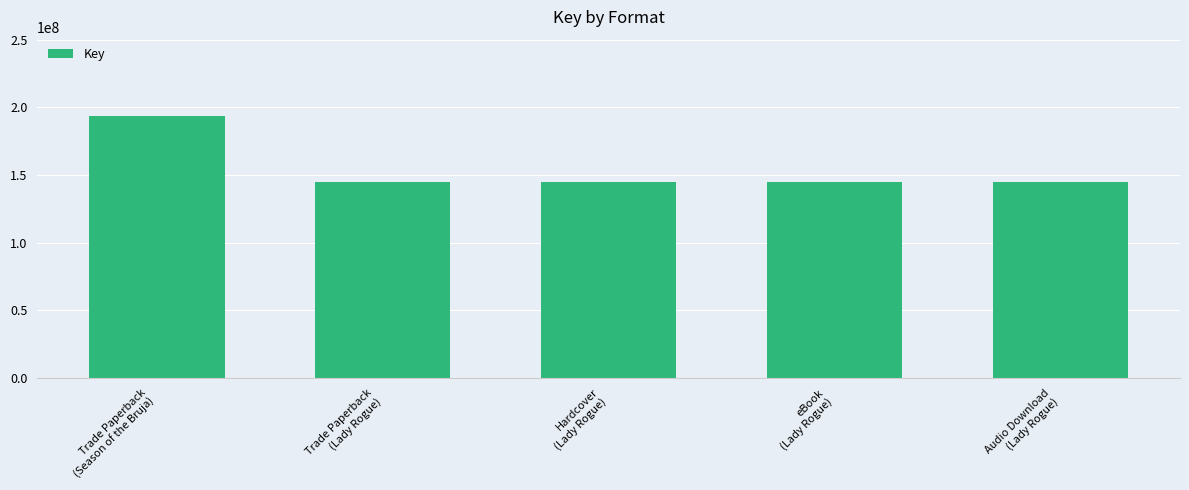

What is the change in value from Trade Paperback
(Season of the Bruja) to Trade Paperback
(Lady Rogue)?

-49402699